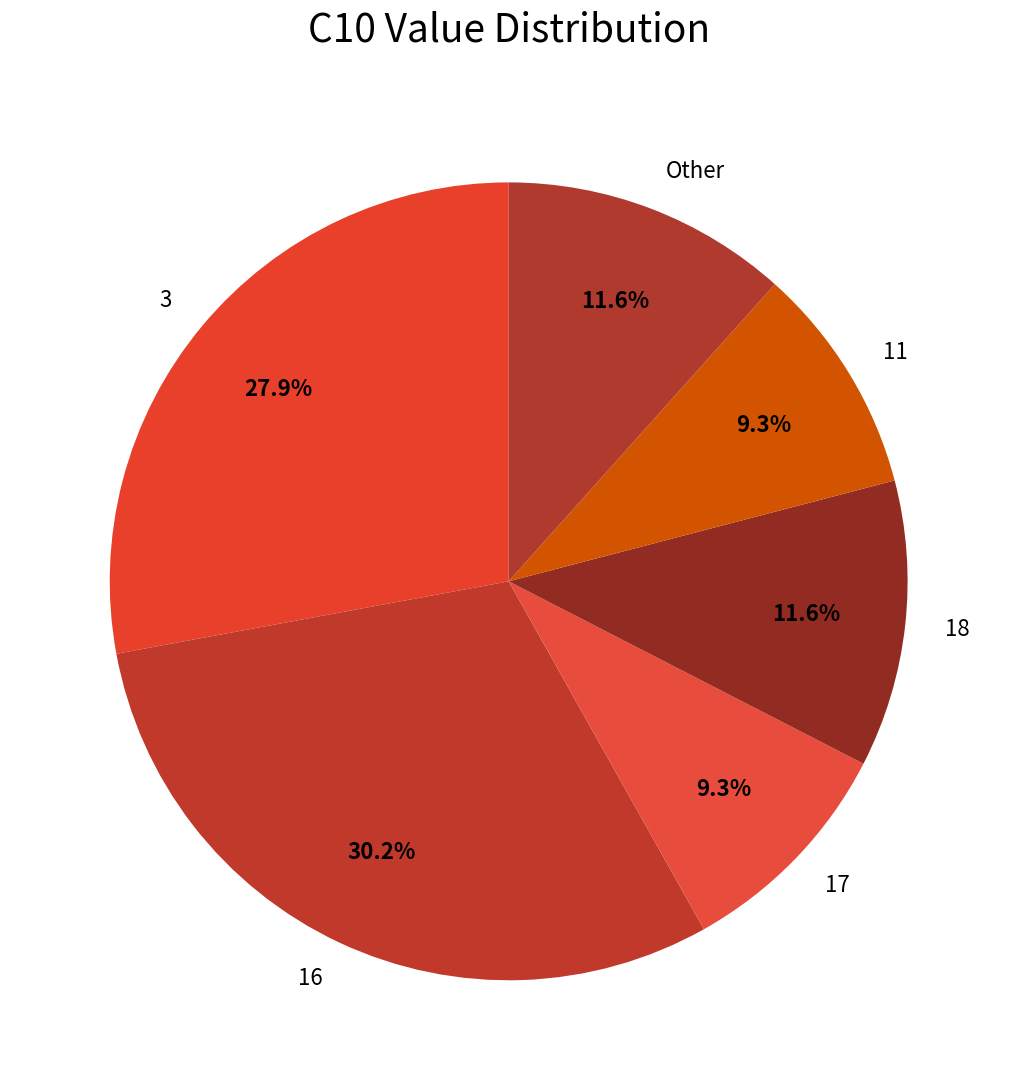

Does 18 represent more than half of the total?

No